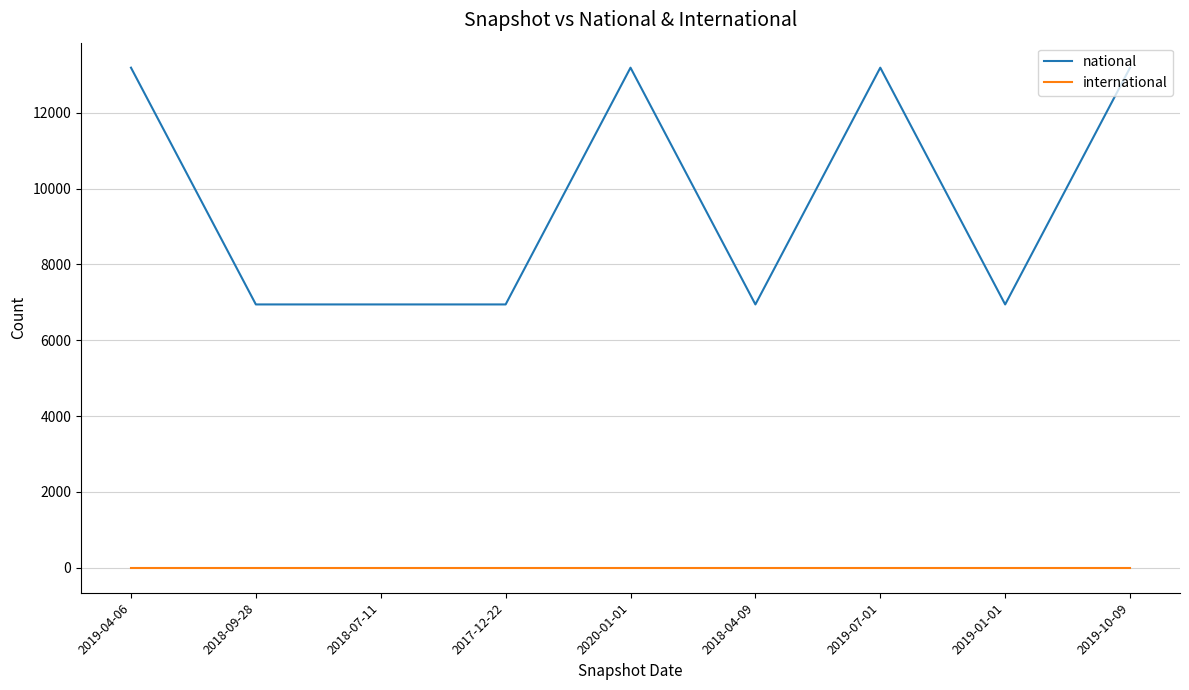

What is the greatest value displayed?

13190